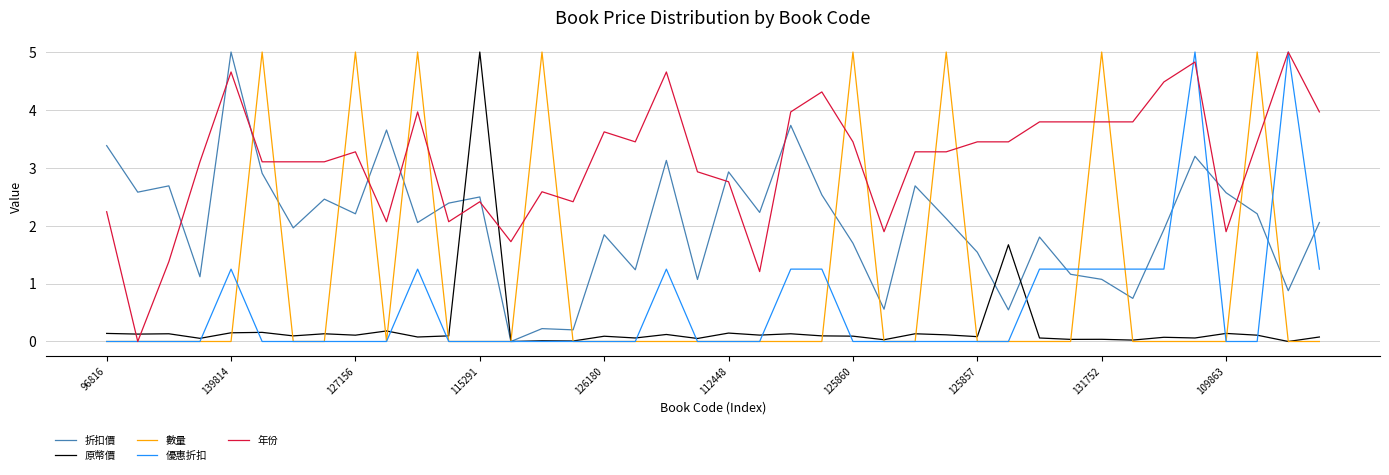

Count the number of categories in the chart.

40